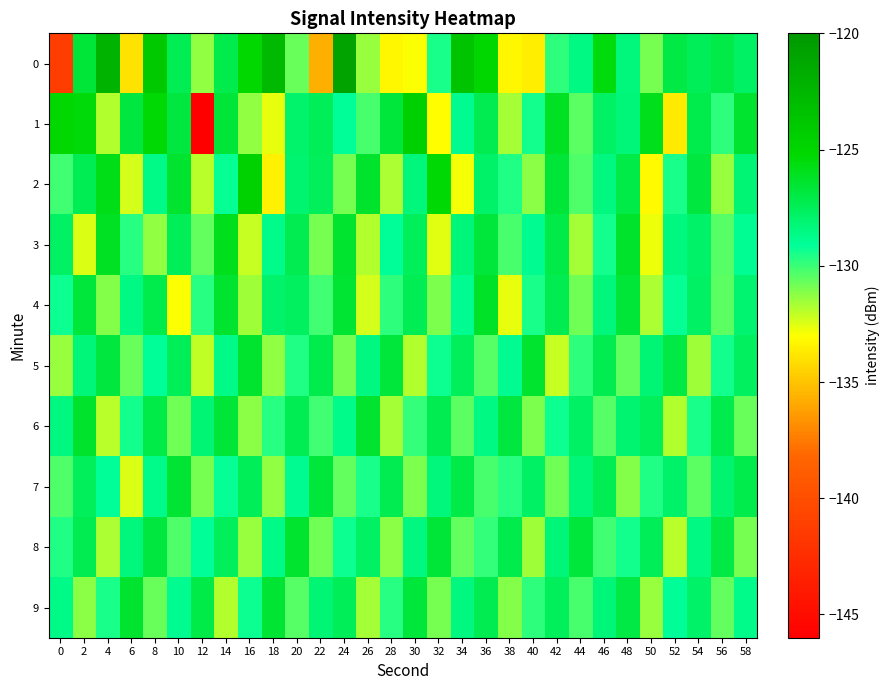

Which category has the lowest value across all series?

12